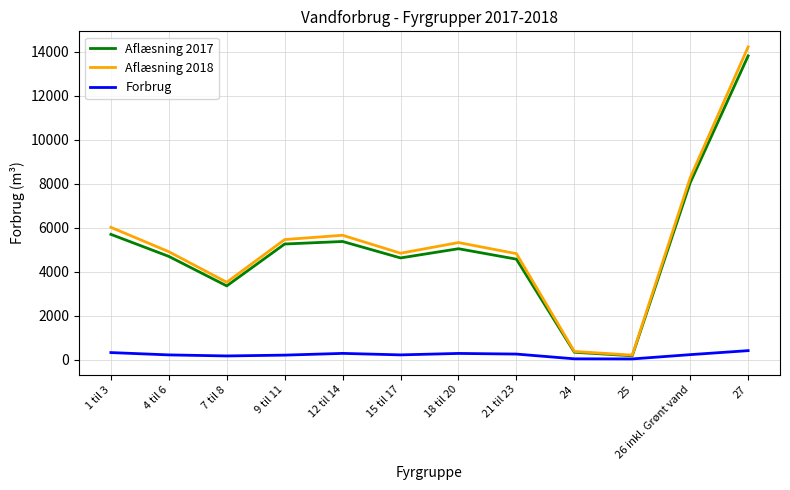

What is the minimum value shown in the chart?

30